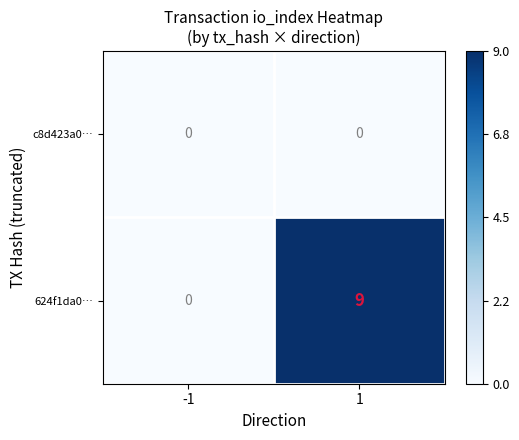

Reading left to right, what are all the values shown in this chart?

c8d423a0…: 0	0
624f1da0…: 0	9